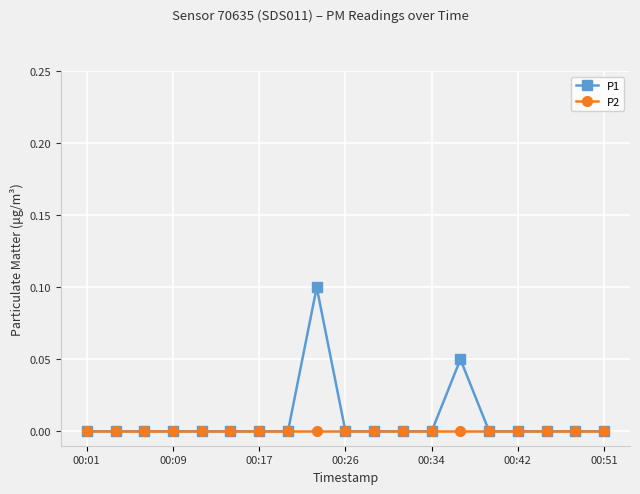

Rank the series by their maximum value, from highest to lowest.

P1, P2